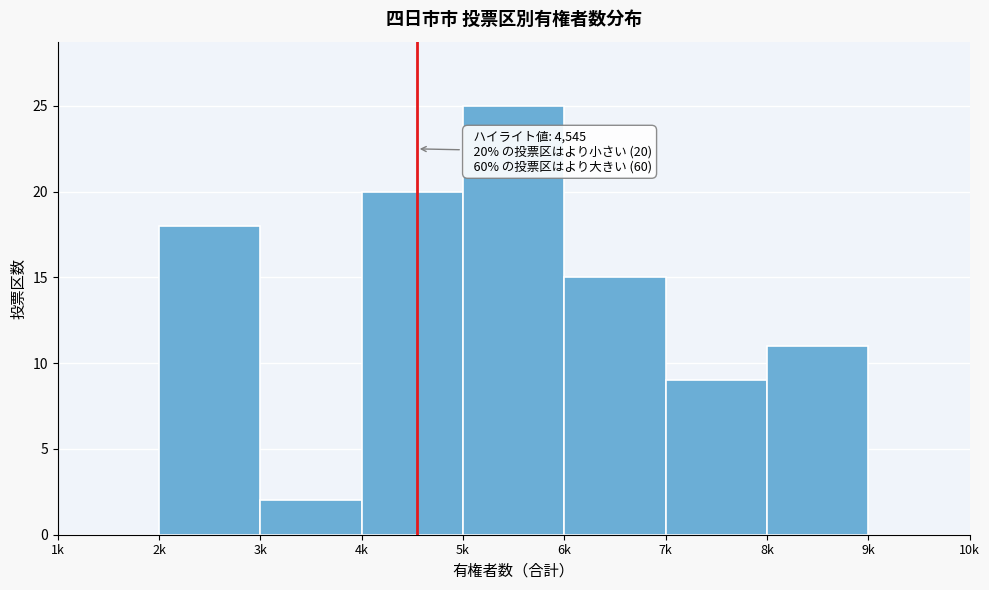

Reading right to left, transcribe all the data shown in this chart.

9k=0	8k=11	7k=9	6k=15	5k=25	4k=20	3k=2	2k=18	1k=0